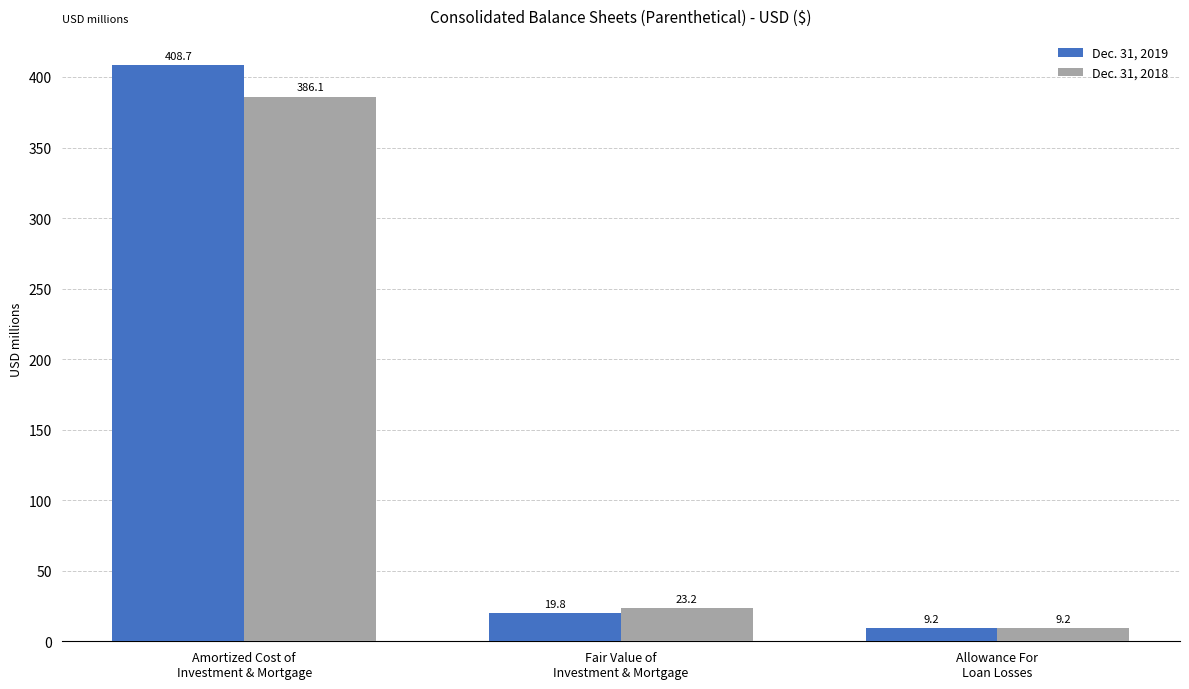

What are all the series names shown in the legend?

Dec. 31, 2019, Dec. 31, 2018